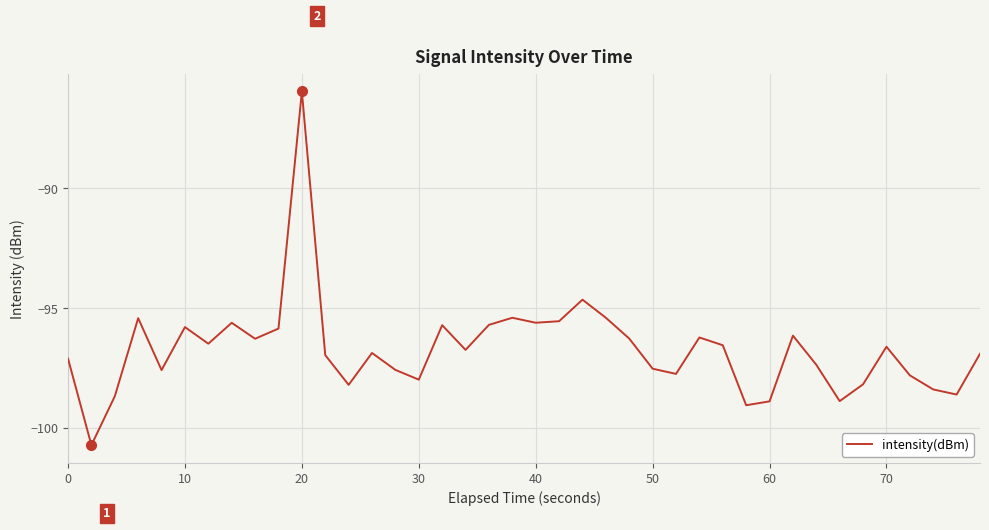

What is the difference between the maximum and minimum values?

14.8